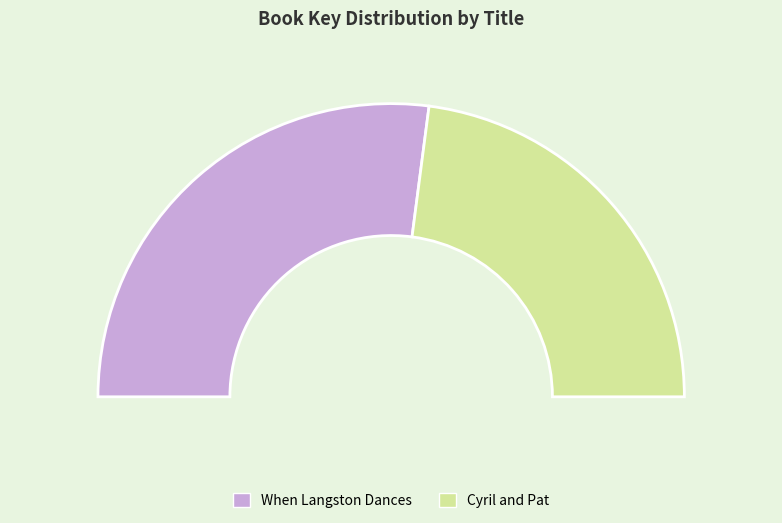

Which slice represents more than half of the pie?

When Langston Dances